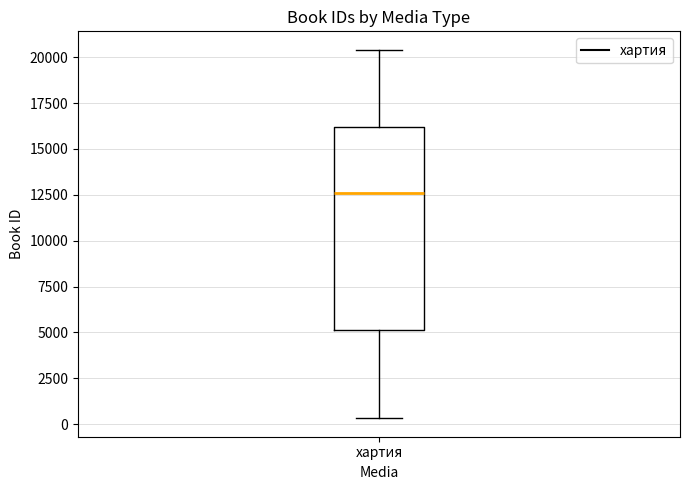

Transcribe this box plot: give where the median line is, the range the box spans, and where the two whiskers end, as read against the y-axis. The values are not printed on the chart, so give them approximately, as read against the axis.

median 12500, box 5000 to 16000, whiskers 500 to 20500